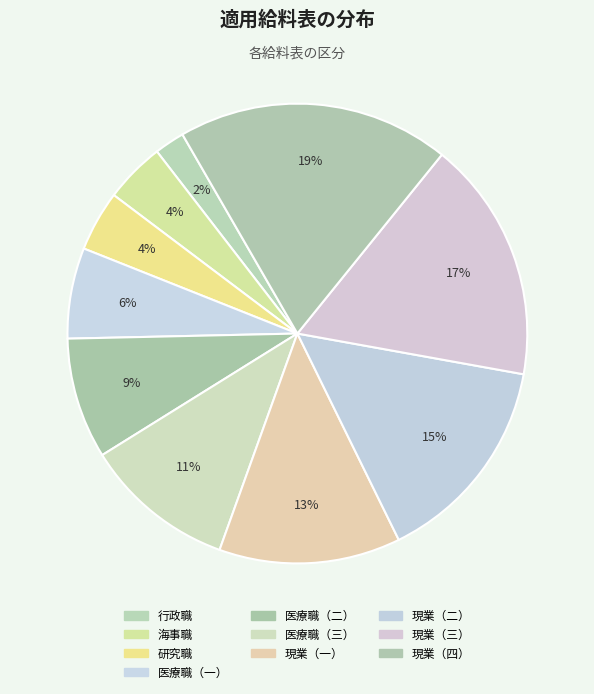

How many slices are in this pie chart?

10